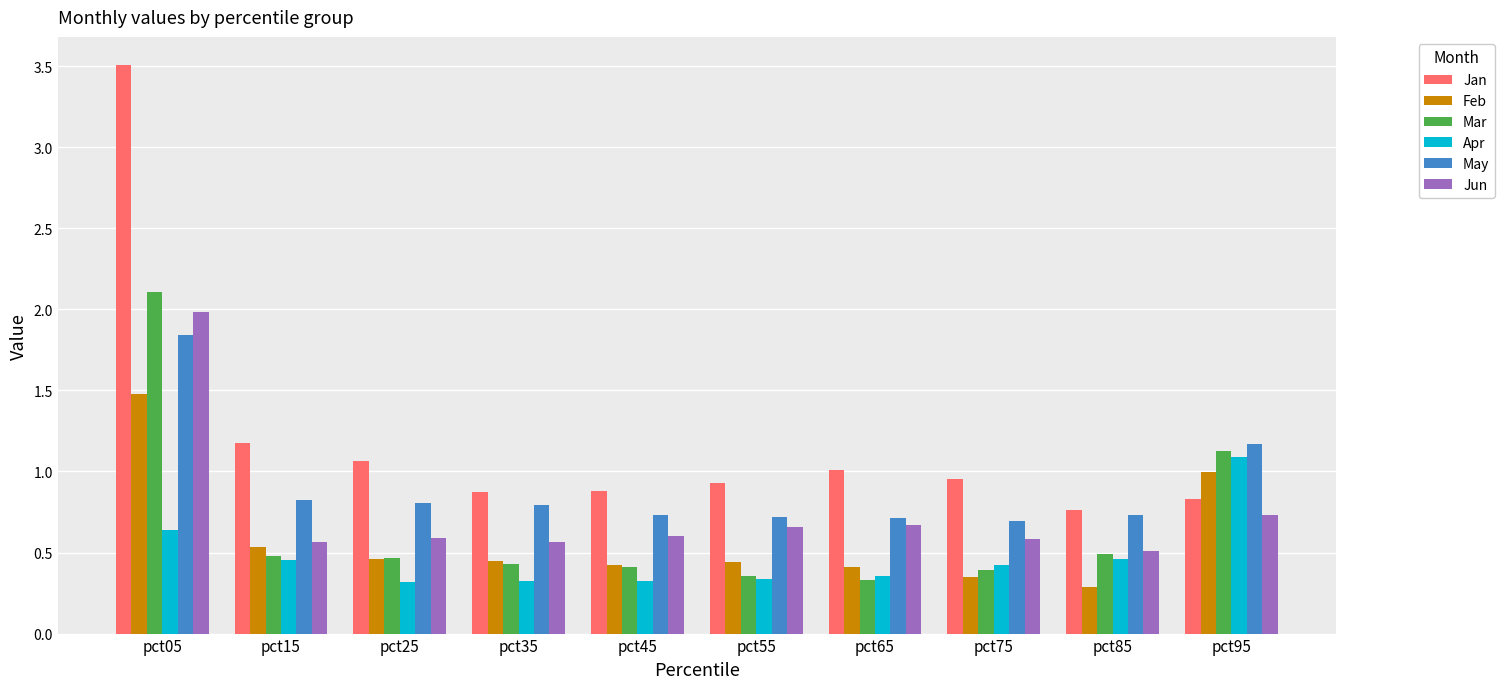

Which series has the widest spread of values?

Jan